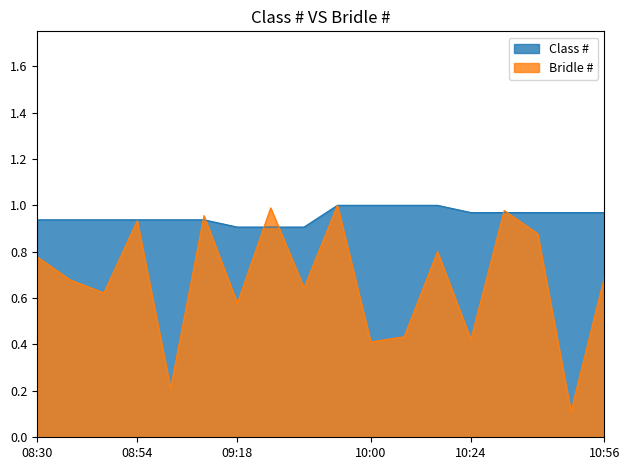

List the series in order of their overall mean, lowest first.

Bridle #, Class #